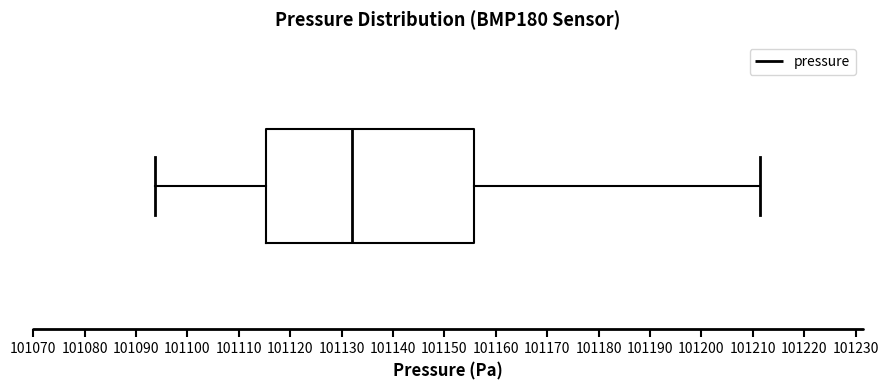

Transcribe this box plot: give where the median line is, the range the box spans, and where the two whiskers end, as read against the x-axis. The values are not printed on the chart, so give them approximately, as read against the axis.

median 101132, box 101115 to 101156, whiskers 101094 to 101211